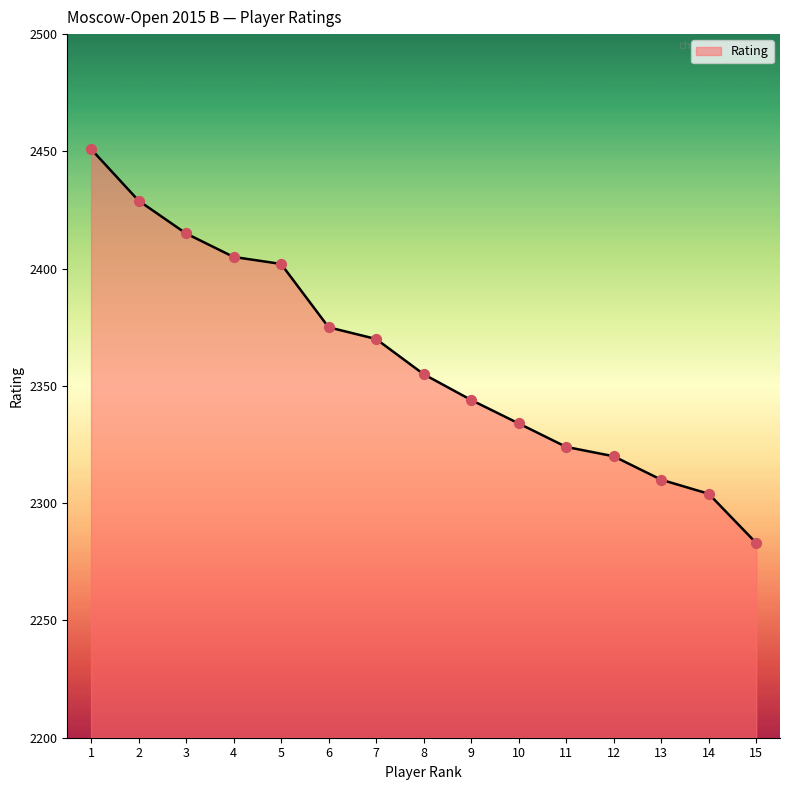

What is the change in value from 4 to 5?

-3